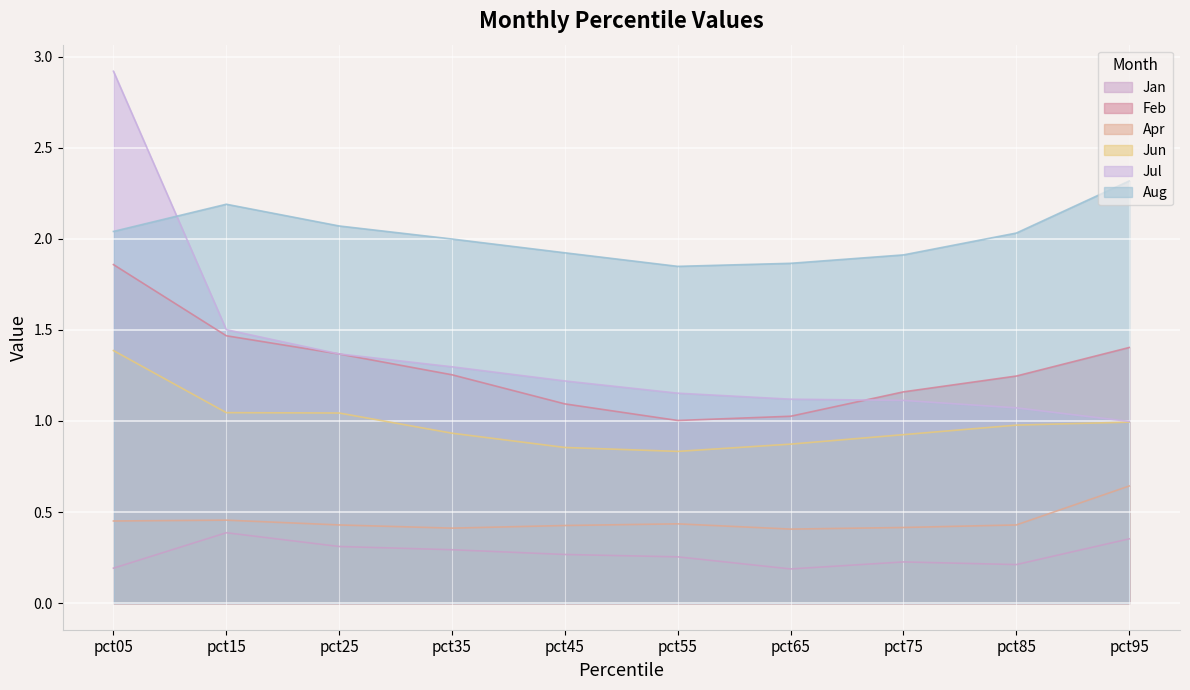

What are all the series names shown in the legend?

Jan, Feb, Apr, Jun, Jul, Aug